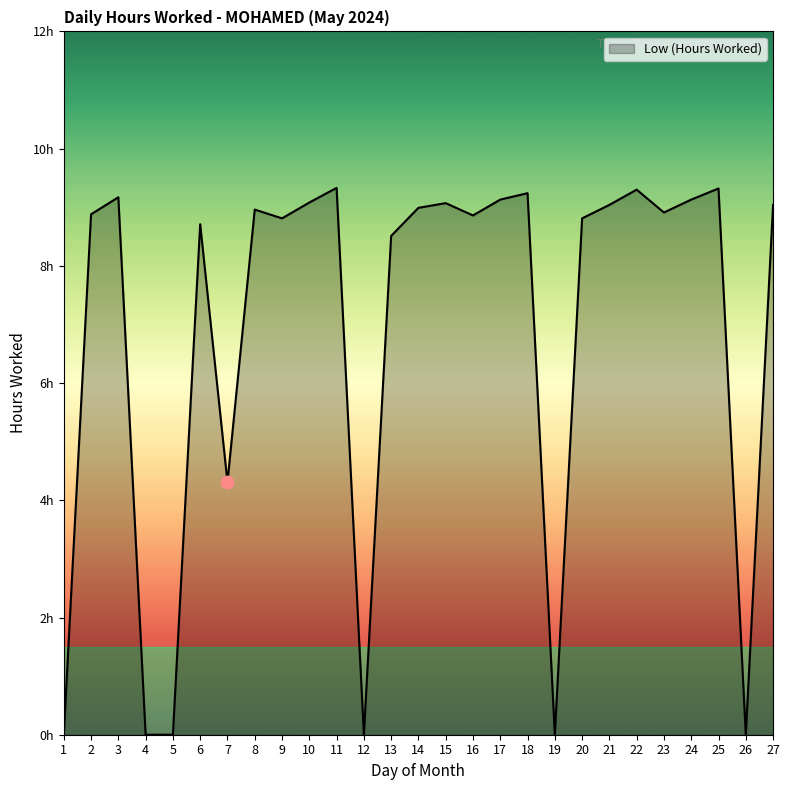

Which has a higher value, 25 or 4?

25